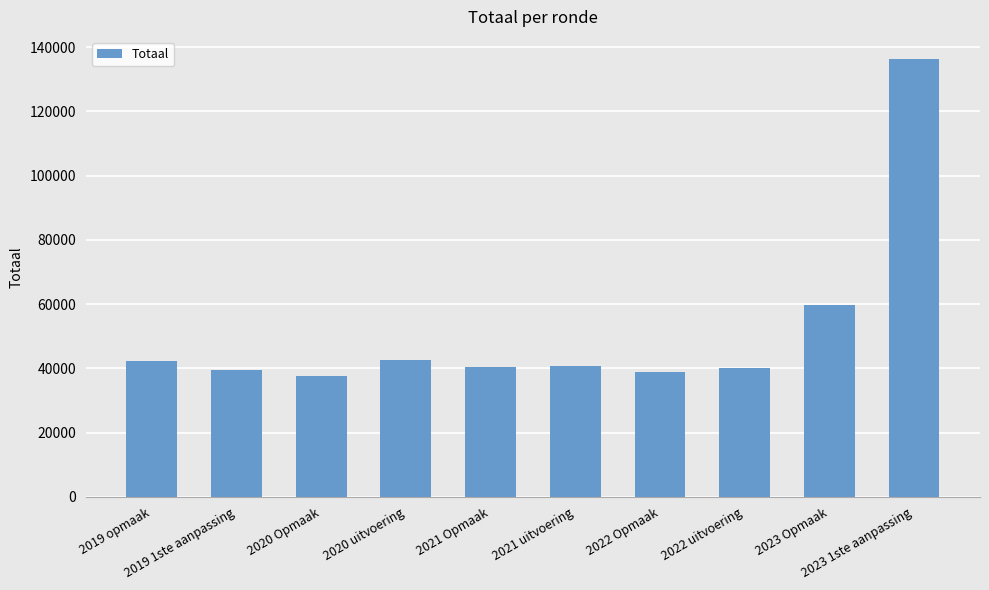

True or false: the data shows 233268 at 2023 1ste aanpassing.

False